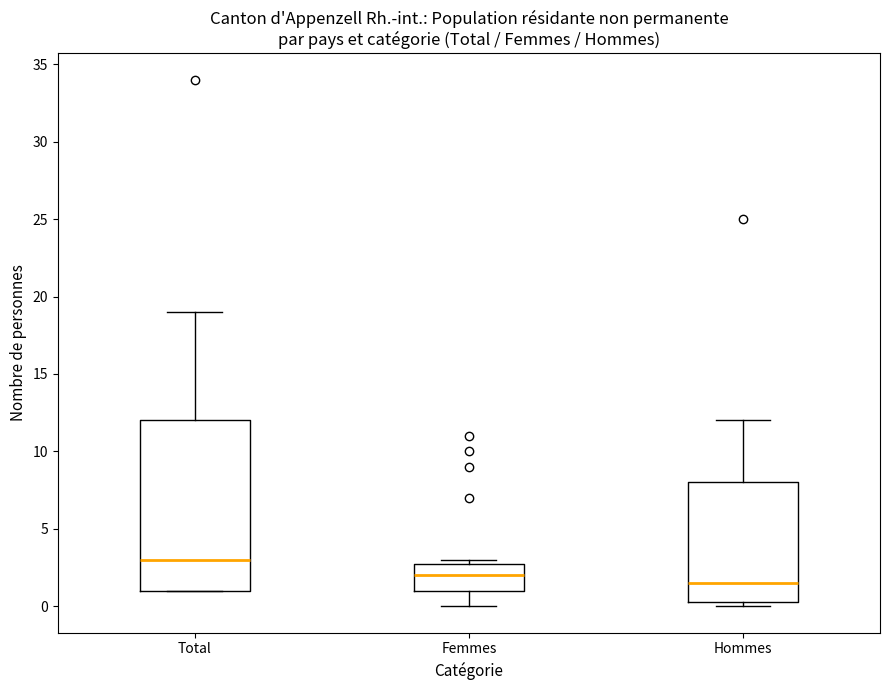

Reading left to right, read every box against the y-axis: the position of its median line, the range the box covers, and the ends of its whiskers. The values are not printed on the chart, so give them approximately, as read against the axis.

Total: median 3.0, box 1.0 to 12.0, whiskers 1.0 to 19.0
Femmes: median 2.0, box 1.0 to 3.0, whiskers 0.0 to 3.0 (just above the box's upper edge)
Hommes: median 1.5, box 0.5 to 8.0, whiskers 0.0 to 12.0